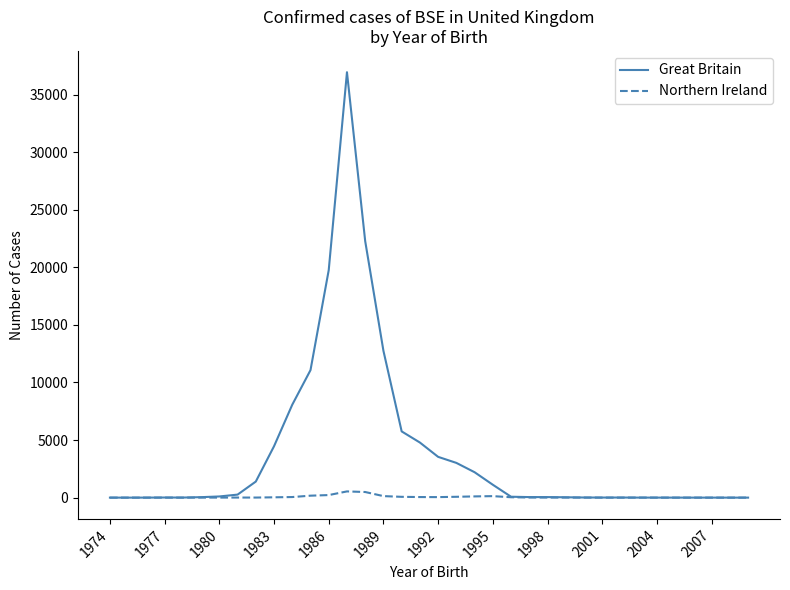

List the series in order of their overall mean, lowest first.

Northern Ireland, Great Britain